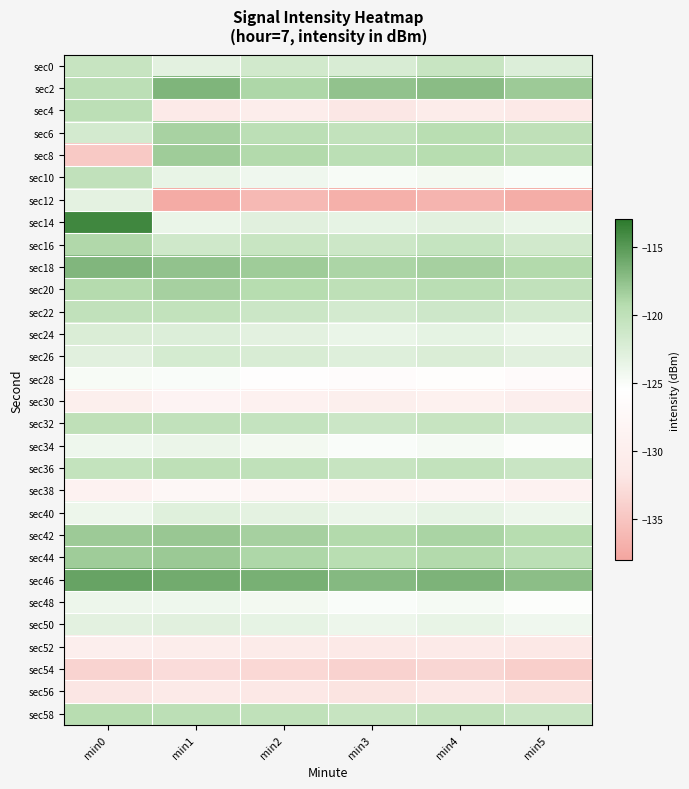

Reading right to left, what are all the values shown in this chart?

sec0: min5=-122.5	min4=-120.8	min3=-122.1	min2=-121.5	min1=-123.1	min0=-120.6
sec2: min5=-118.1	min4=-117.2	min3=-117.6	min2=-118.9	min1=-116.8	min0=-119.7
sec4: min5=-131.4	min4=-130.6	min3=-131.8	min2=-130.2	min1=-131.1	min0=-119.8
sec6: min5=-120.0	min4=-119.5	min3=-120.3	min2=-119.8	min1=-118.6	min0=-121.7
sec8: min5=-119.9	min4=-119.3	min3=-119.7	min2=-119.1	min1=-118.3	min0=-134.6
sec10: min5=-125.1	min4=-124.5	min3=-124.9	min2=-124.2	min1=-123.6	min0=-120.2
sec12: min5=-137.3	min4=-136.6	min3=-137.0	min2=-136.1	min1=-137.5	min0=-123.2
sec14: min5=-123.7	min4=-123.0	min3=-123.4	min2=-122.9	min1=-123.7	min0=-113.9
sec16: min5=-121.5	min4=-120.6	min3=-121.2	min2=-120.8	min1=-121.3	min0=-119.0
sec18: min5=-119.1	min4=-118.5	min3=-118.8	min2=-118.2	min1=-117.6	min0=-116.8
sec20: min5=-120.2	min4=-119.6	min3=-119.9	min2=-119.3	min1=-118.5	min0=-119.2
sec22: min5=-121.9	min4=-121.3	min3=-121.7	min2=-121.1	min1=-120.3	min0=-120.2
sec24: min5=-123.9	min4=-123.3	min3=-123.7	min2=-123.1	min1=-122.5	min0=-122.3
sec26: min5=-122.9	min4=-122.3	min3=-122.7	min2=-122.1	min1=-121.8	min0=-122.9
sec28: min5=-126.6	min4=-126.0	min3=-126.4	min2=-125.8	min1=-125.1	min0=-124.9
sec30: min5=-129.9	min4=-129.3	min3=-129.7	min2=-129.1	min1=-128.5	min0=-129.8
sec32: min5=-121.3	min4=-120.7	min3=-121.1	min2=-120.5	min1=-120.2	min0=-120.0
sec34: min5=-125.3	min4=-124.7	min3=-125.1	min2=-124.5	min1=-123.8	min0=-124.1
sec36: min5=-120.9	min4=-120.3	min3=-120.7	min2=-120.1	min1=-119.9	min0=-120.3
sec38: min5=-128.9	min4=-128.3	min3=-128.7	min2=-128.1	min1=-127.6	min0=-128.7
sec40: min5=-124.0	min4=-123.4	min3=-123.8	min2=-123.2	min1=-122.8	min0=-123.9
sec42: min5=-119.3	min4=-118.7	min3=-119.1	min2=-118.5	min1=-117.9	min0=-118.1
sec44: min5=-119.7	min4=-119.1	min3=-119.5	min2=-118.9	min1=-118.0	min0=-118.2
sec46: min5=-117.3	min4=-116.7	min3=-117.1	min2=-116.5	min1=-116.2	min0=-115.7
sec48: min5=-125.3	min4=-124.7	min3=-125.1	min2=-124.5	min1=-124.1	min0=-124.0
sec50: min5=-124.2	min4=-123.6	min3=-124.0	min2=-123.4	min1=-122.9	min0=-123.1
sec52: min5=-131.6	min4=-131.0	min3=-131.4	min2=-130.8	min1=-130.2	min0=-129.9
sec54: min5=-134.0	min4=-133.4	min3=-133.8	min2=-133.2	min1=-132.8	min0=-133.7
sec56: min5=-132.3	min4=-131.7	min3=-132.1	min2=-131.5	min1=-131.1	min0=-131.9
sec58: min5=-120.9	min4=-120.3	min3=-120.7	min2=-120.1	min1=-119.8	min0=-119.4